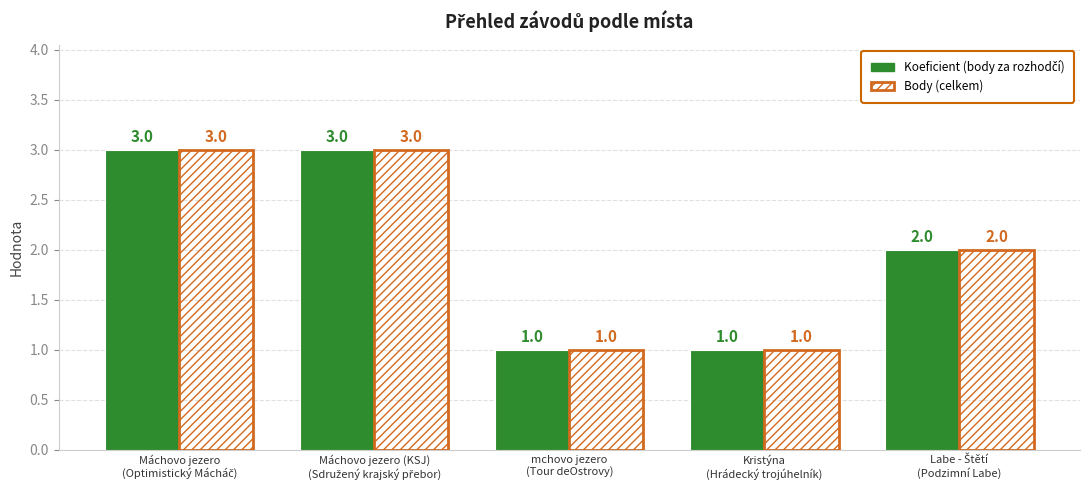

How many series are shown in this chart?

2